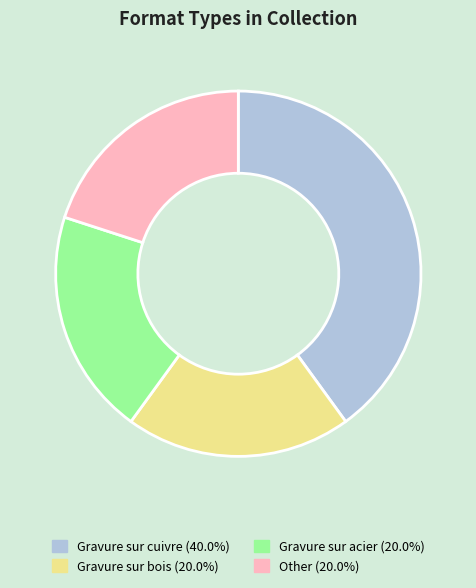

Count the number of slices in the pie.

4